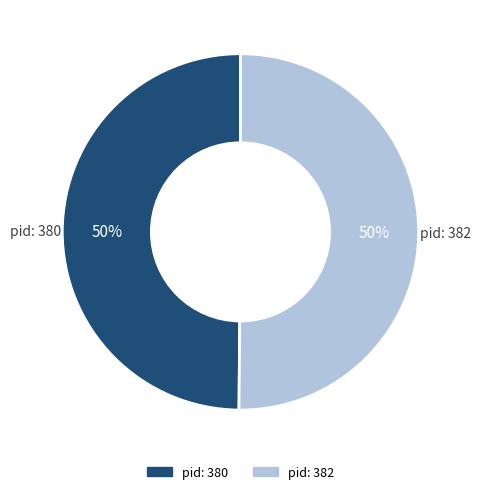

What is the ratio of the value at pid: 380 to the value at pid: 382?

1.0